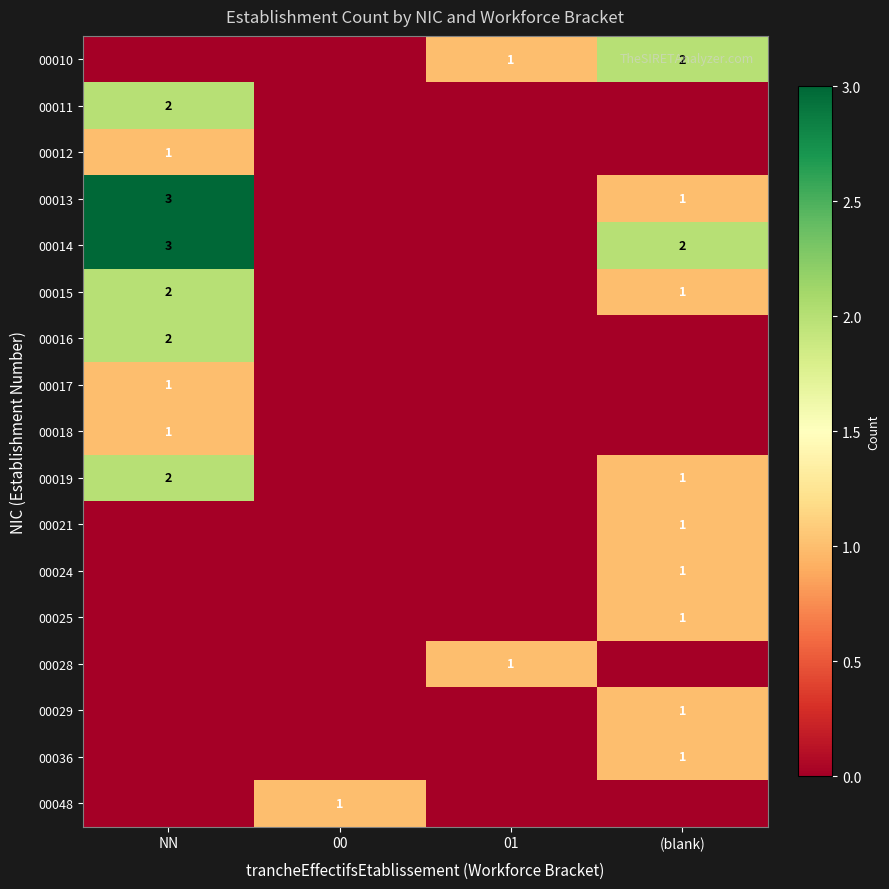

True or false: 00018 has a value of 1 at NN.

True